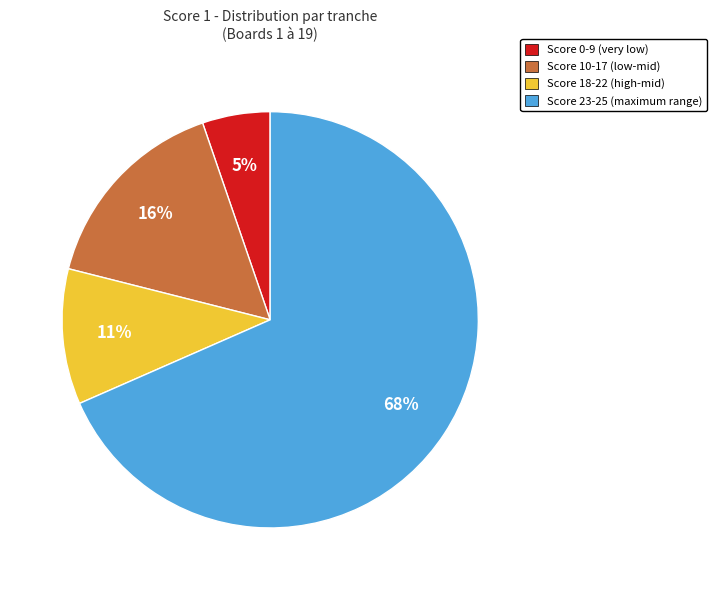

Rank the categories by value from lowest to highest.

Score 0-9 (very low), Score 18-22 (high-mid), Score 10-17 (low-mid), Score 23-25 (maximum range)